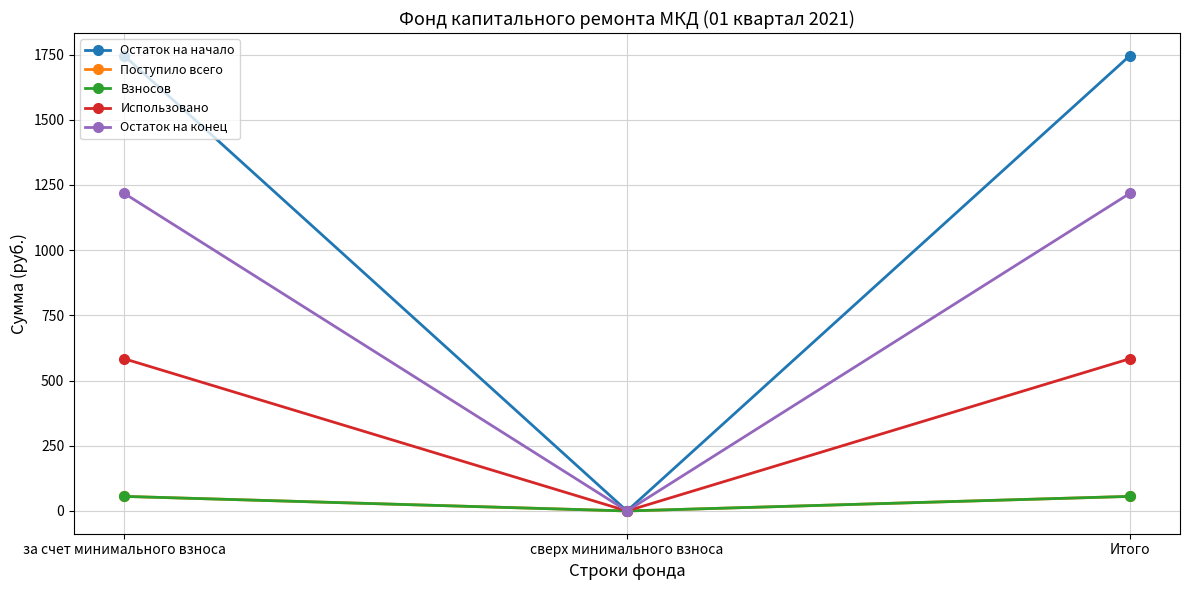

Is this an area chart (filled region under the line)?

No